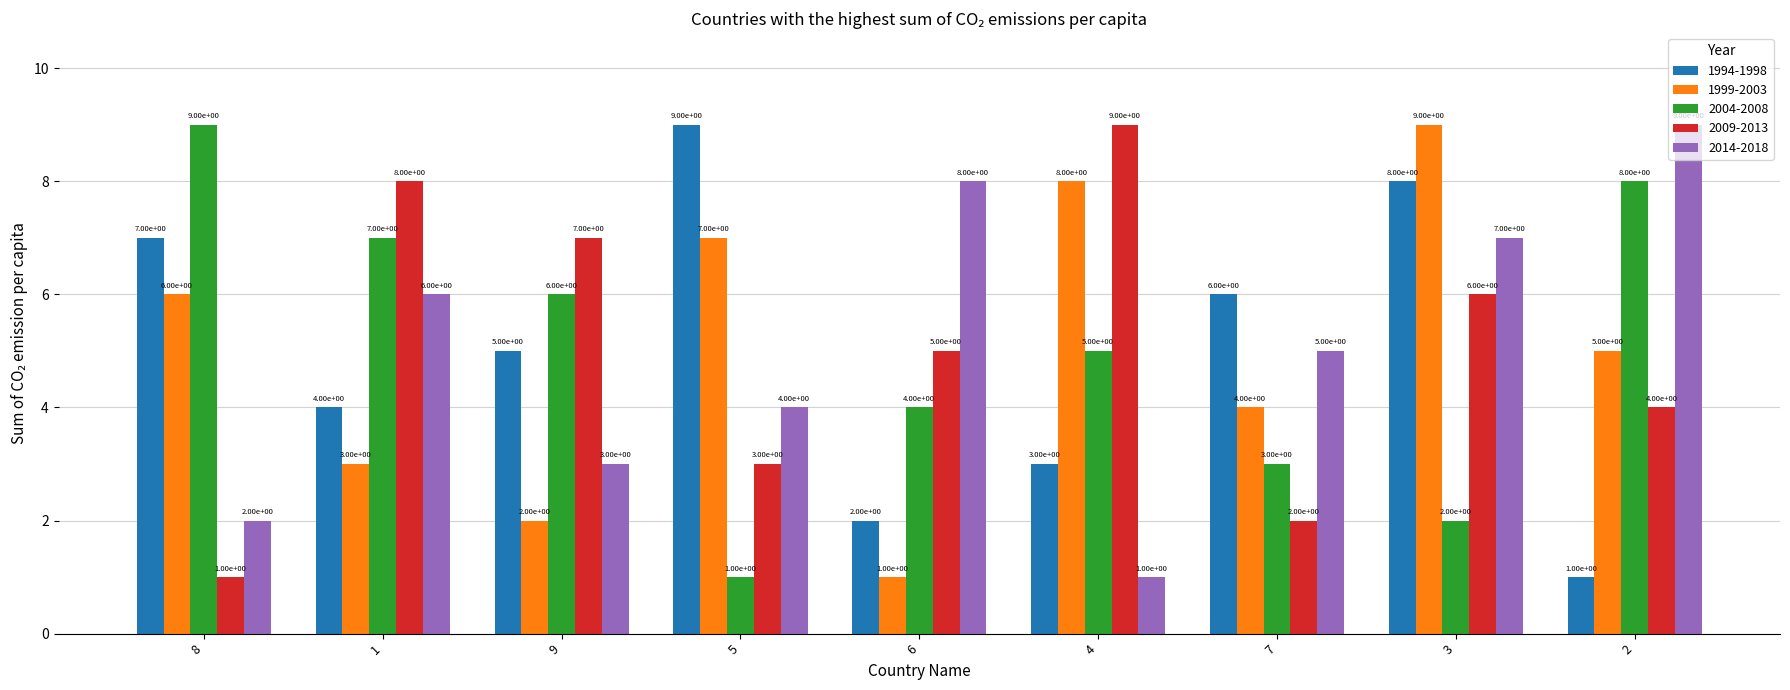

At which label is 2004-2008 closest to 5?

4